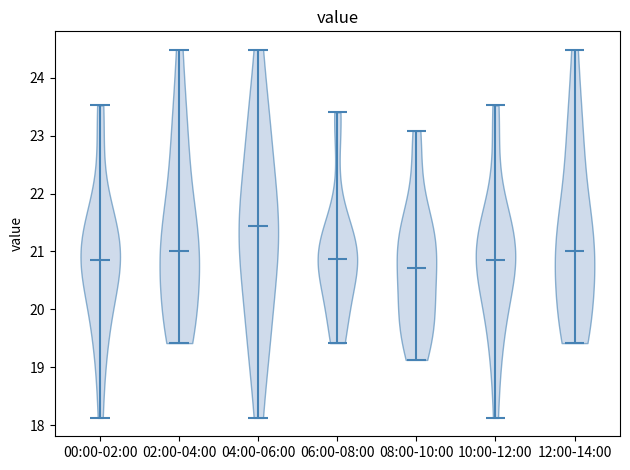

Reading left to right, read every violin against the y-axis: where its median line is, and the lowest and highest points it reaches. The values are not printed on the chart, so give them approximately, as read against the axis.

00:00-02:00: median line 20.9, lowest point 18.1, highest point 23.5
02:00-04:00: median line 21.0, lowest point 19.4, highest point 24.5
04:00-06:00: median line 21.4, lowest point 18.1, highest point 24.5
06:00-08:00: median line 20.9, lowest point 19.4, highest point 23.4
08:00-10:00: median line 20.7, lowest point 19.1, highest point 23.1
10:00-12:00: median line 20.9, lowest point 18.1, highest point 23.5
12:00-14:00: median line 21.0, lowest point 19.4, highest point 24.5